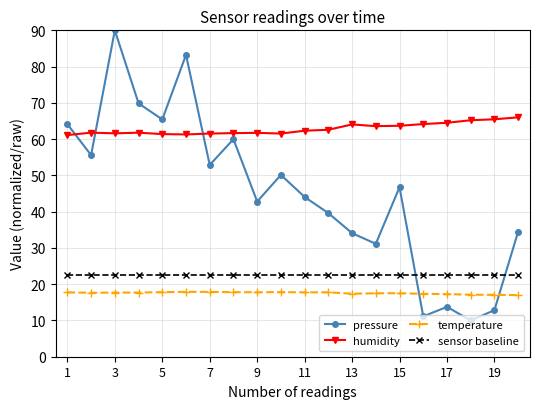

List the series in order of their peak value, lowest first.

temperature, sensor baseline, humidity, pressure